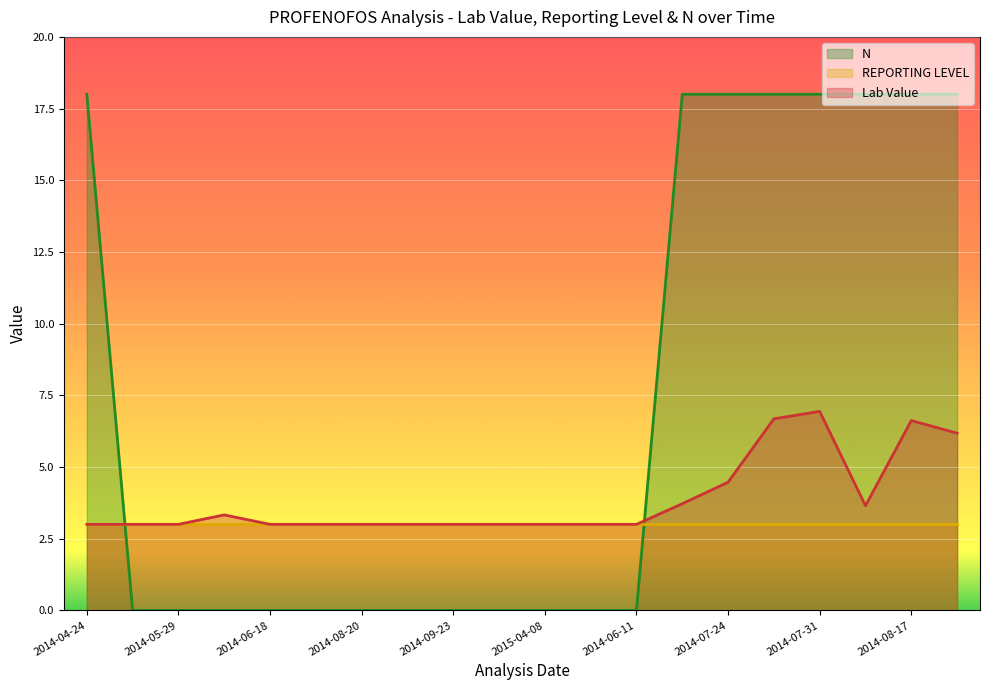

What is the greatest value displayed?

18.0